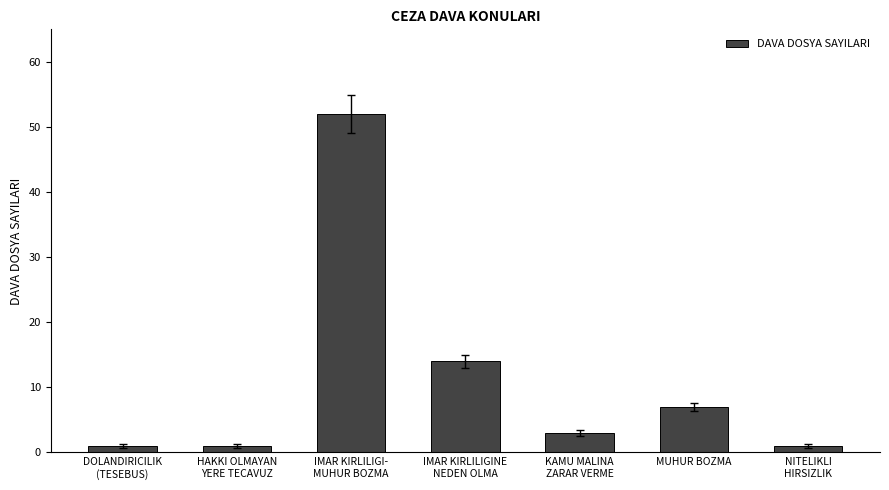

What is the value of the 1st bar from the left?

1